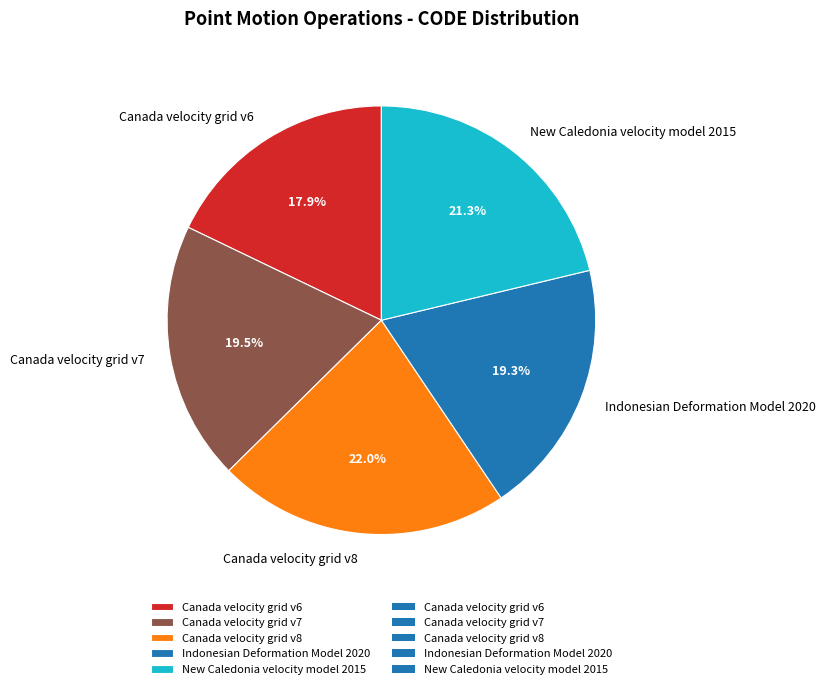

What is the largest slice in the pie chart?

Canada velocity grid v8